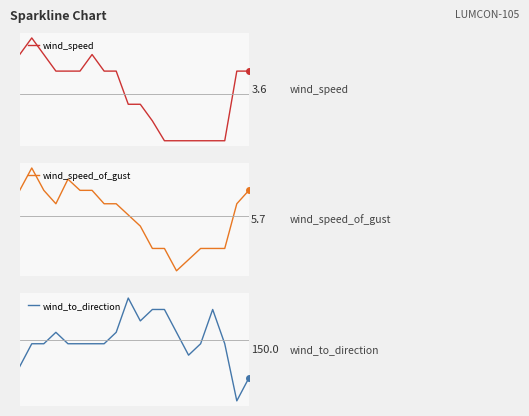

What is the difference between the maximum and minimum values in the wind_speed_of_gust series?

4.6